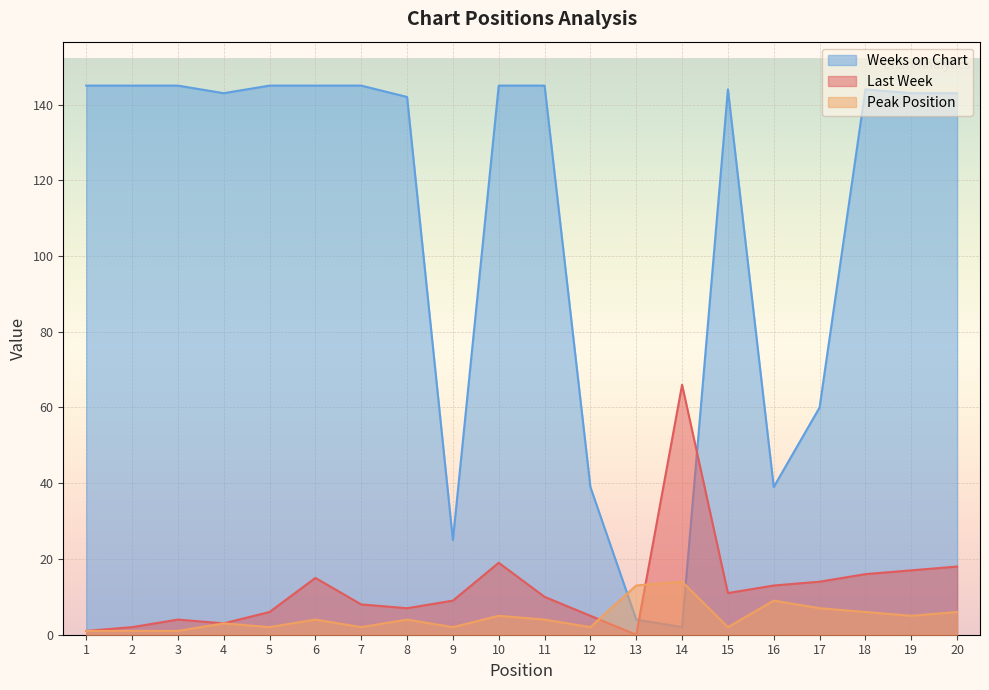

The Last Week series shows 10 at 11. True or false?

True